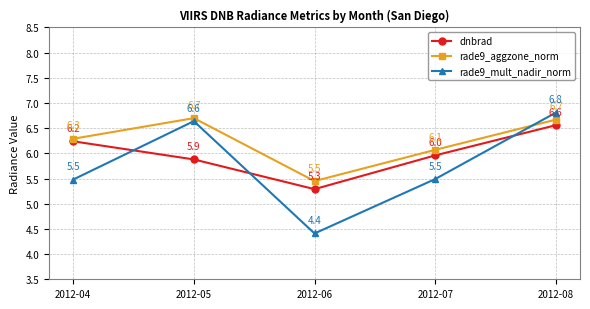

Which category has the lowest value in the rade9_mult_nadir_norm series?

2012-06